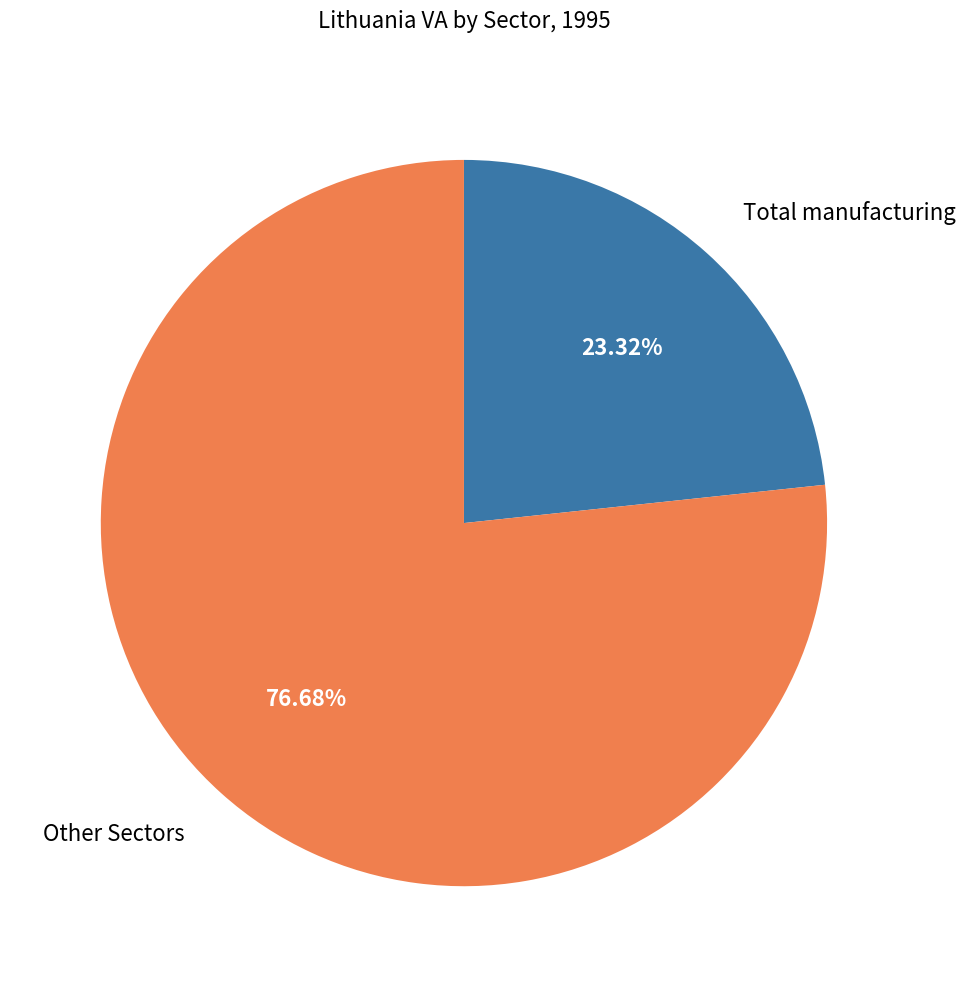

To the nearest percent, what is the difference between the largest and smallest slice percentages?

53%